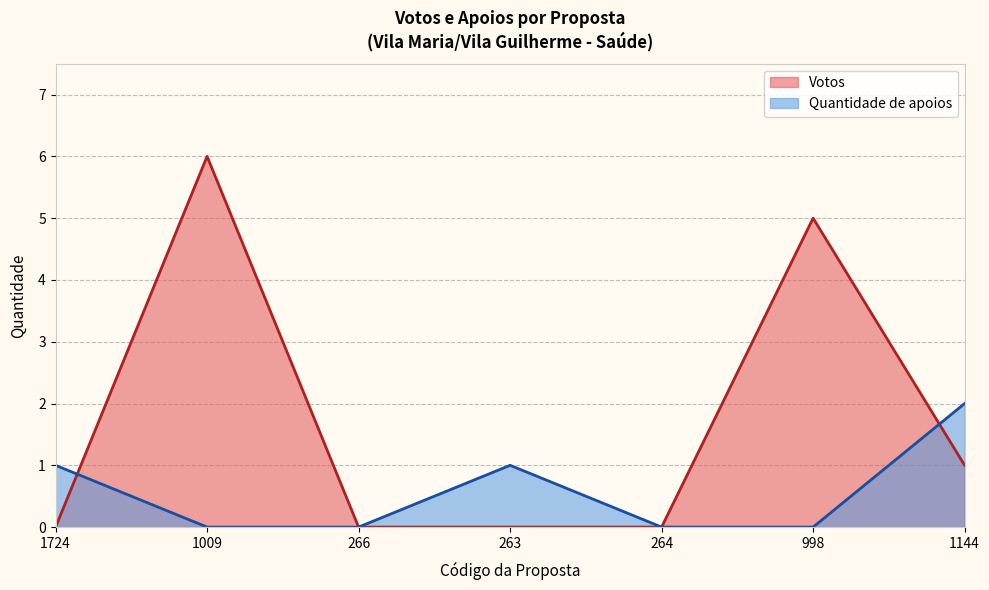

What is the maximum value shown in the chart?

6